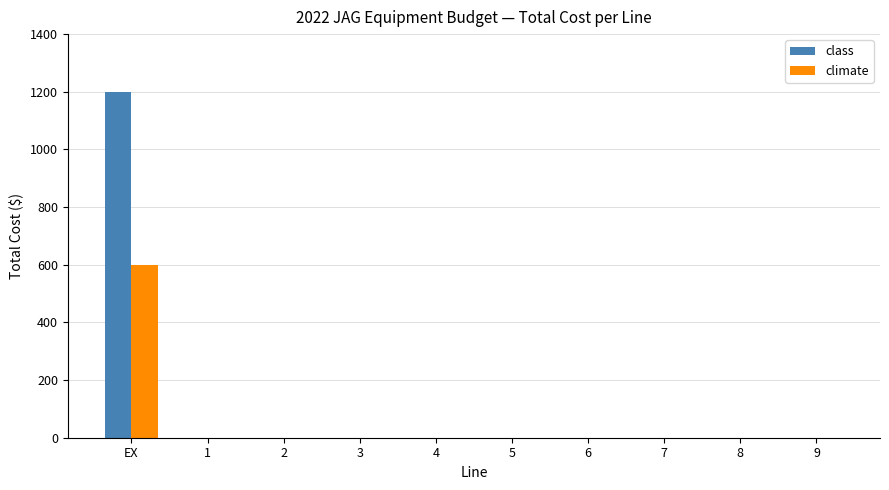

What are all the series names shown in the legend?

class, climate